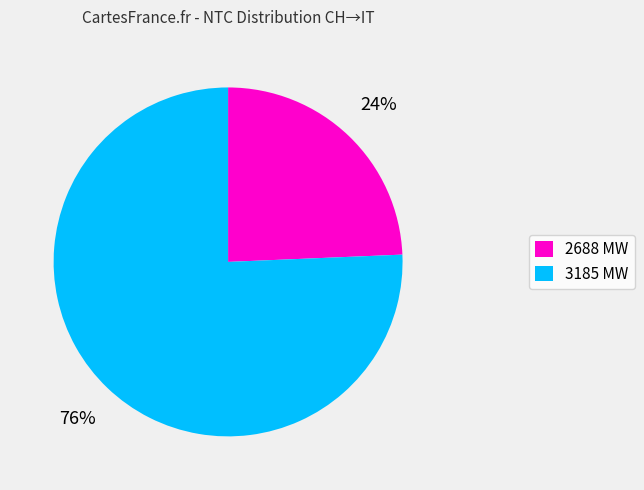

What percentage is the 3185 MW slice, to the nearest percent?

76%